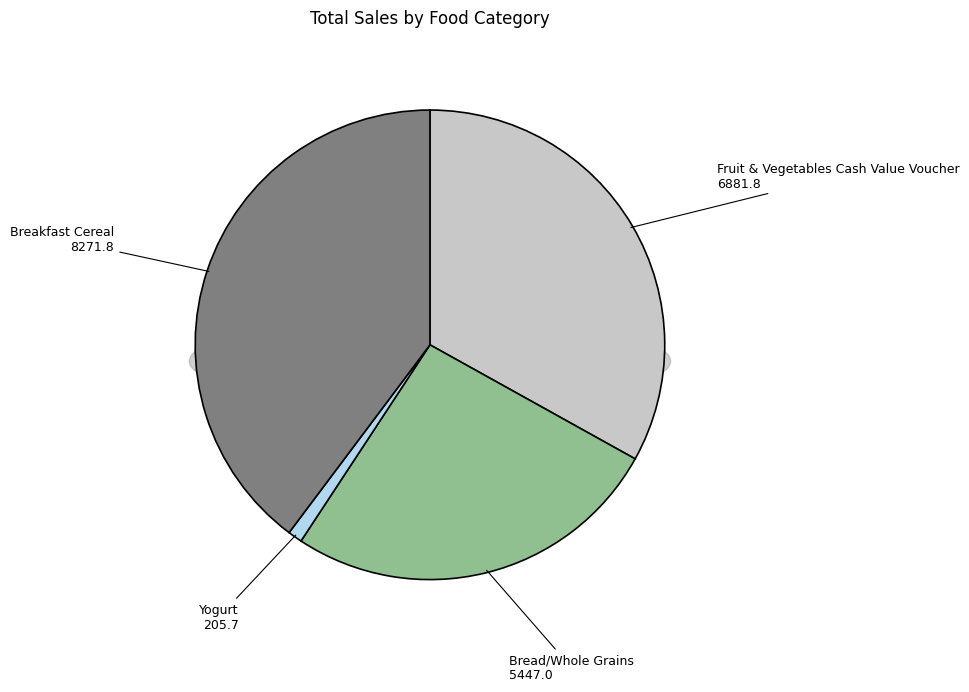

To the nearest percent, what is the difference between the 25 and 5 slice percentages?

3%